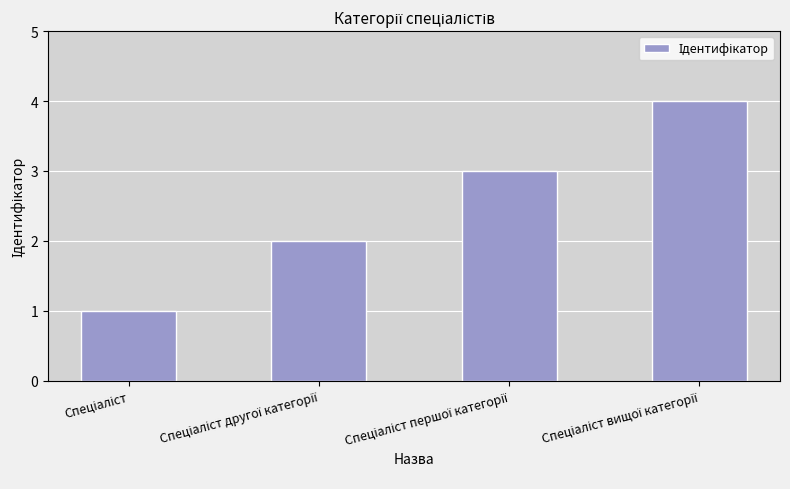

How many data points does each series have?

4